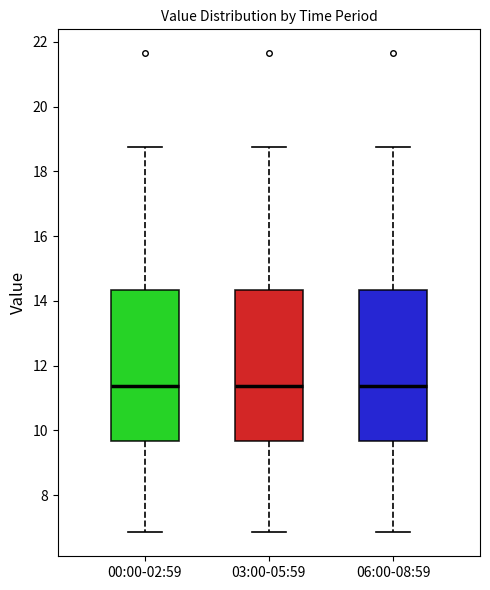

Where does the median line of the box for 00:00-02:59 sit on the y-axis? The values are not printed on the chart, so give them approximately, as read against the axis.

11.4